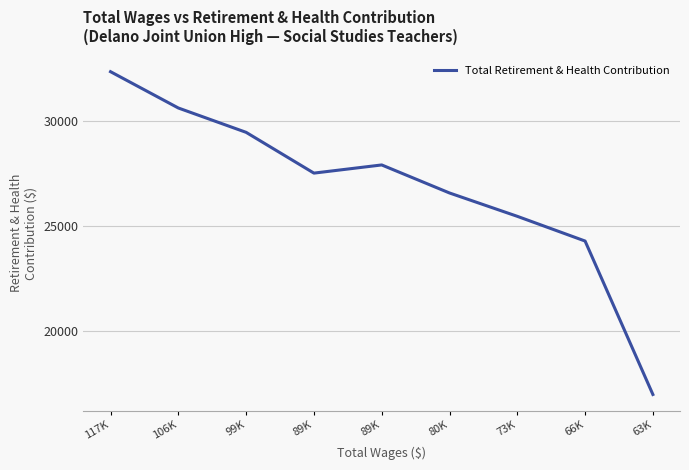

What is the sum of the values at 117K and 99K?

61831